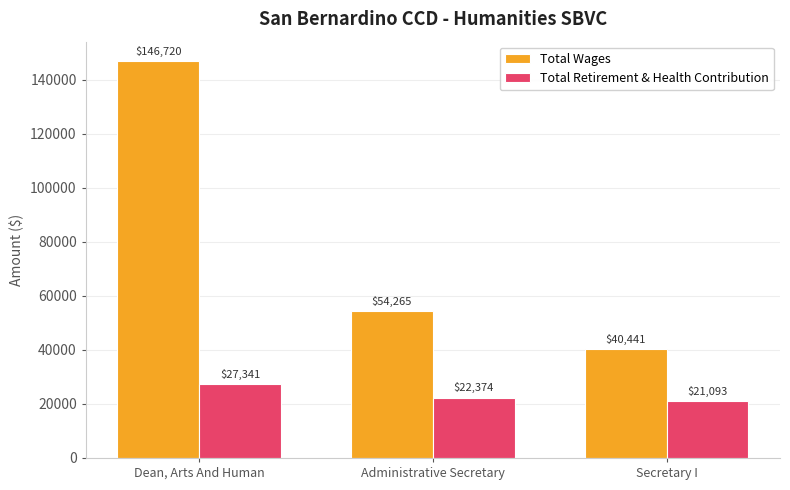

What is the value of the Total Retirement & Health Contribution bar at the 2nd from the left?

22374